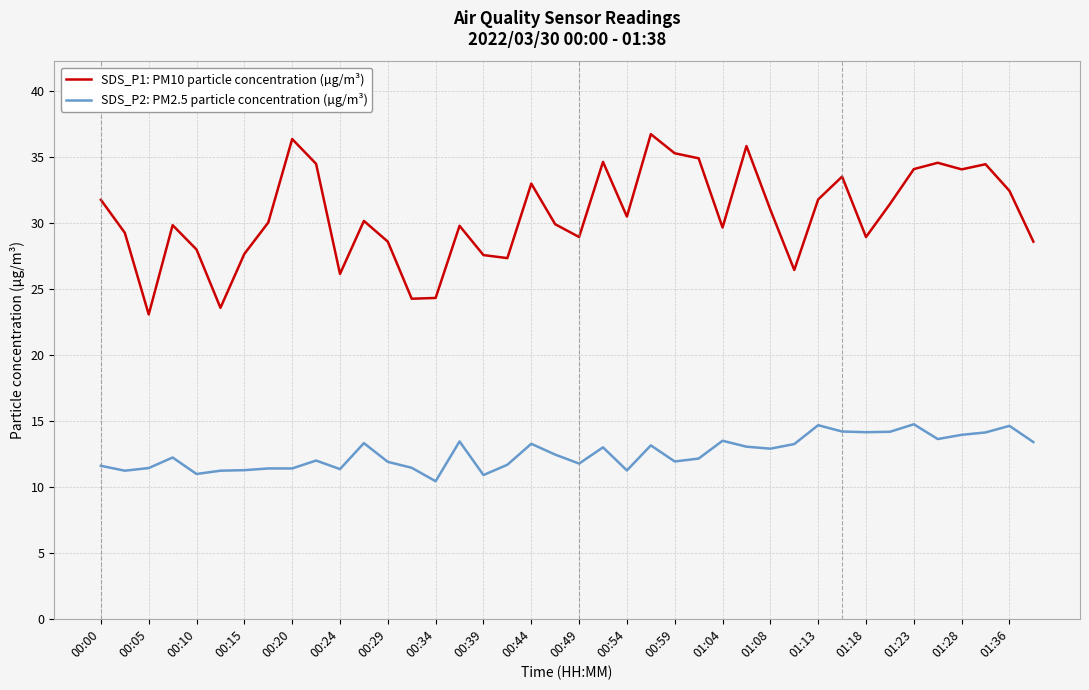

Which series has the largest range (max minus min)?

SDS_P1: PM10 particle concentration (µg/m³)